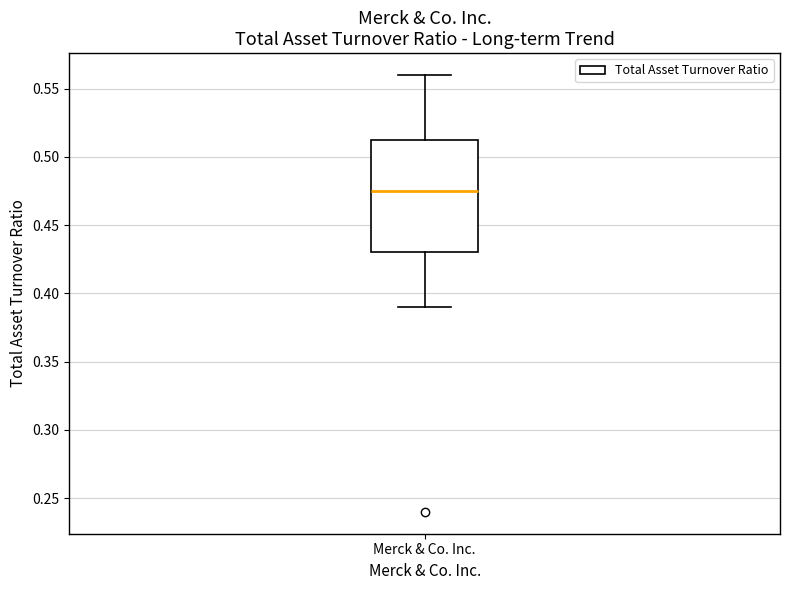

Where is the lower edge of the box for Merck & Co. Inc. on the y-axis? The values are not printed on the chart, so give them approximately, as read against the axis.

0.430